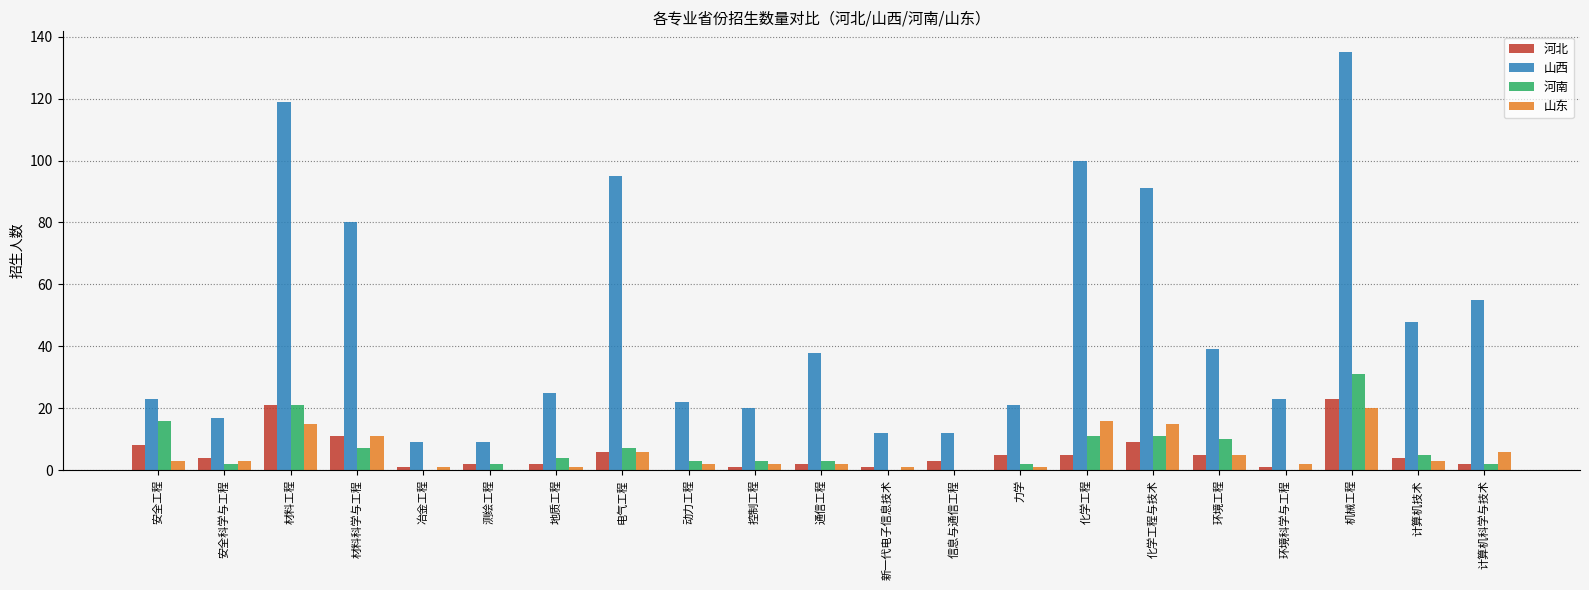

True or false: 山西 has a value of 122 at 材料科学与工程.

False